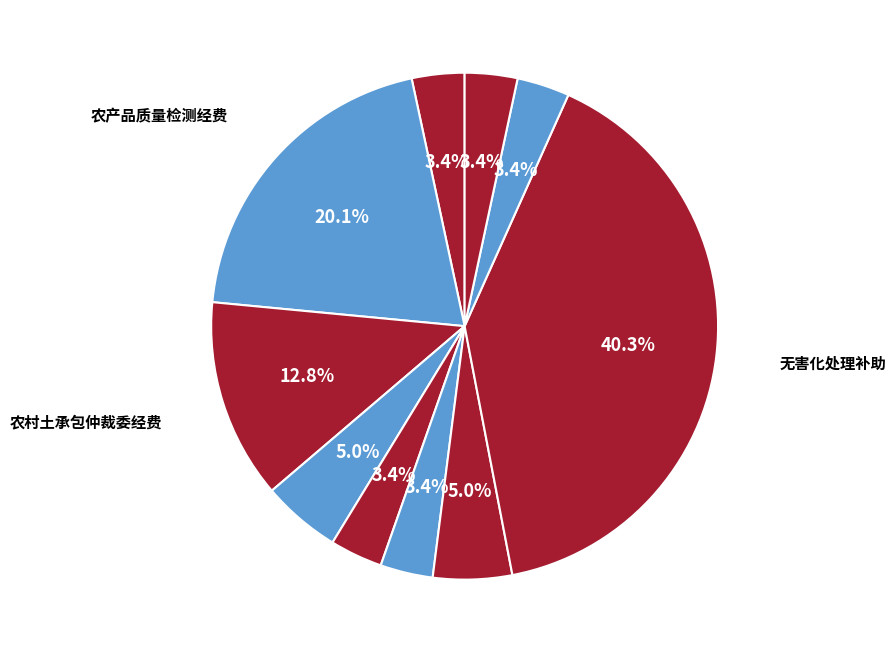

How many segments does this pie chart have?

10